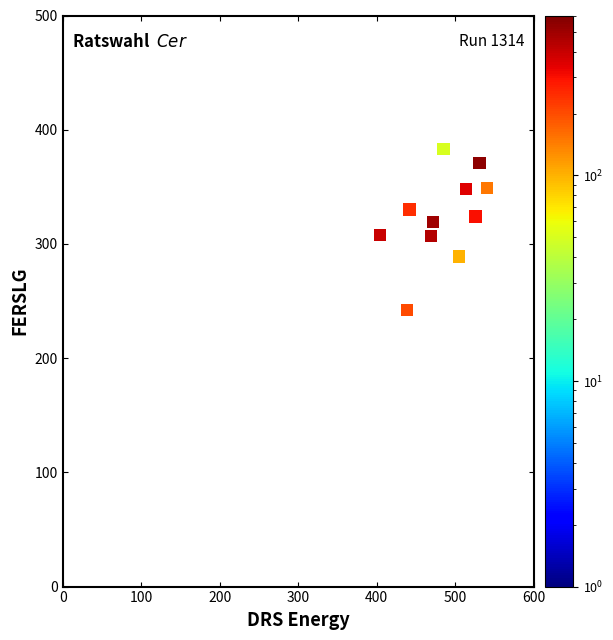

What is the average Y value?

325